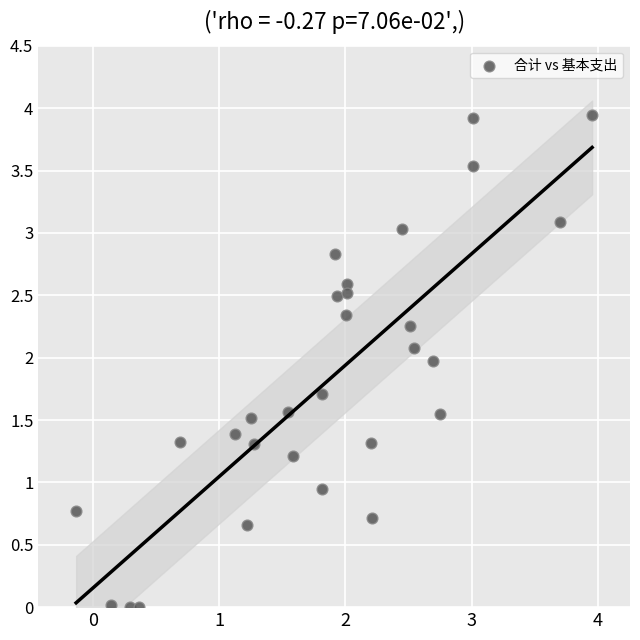

What is the range of X values (max minus min)?

4.1